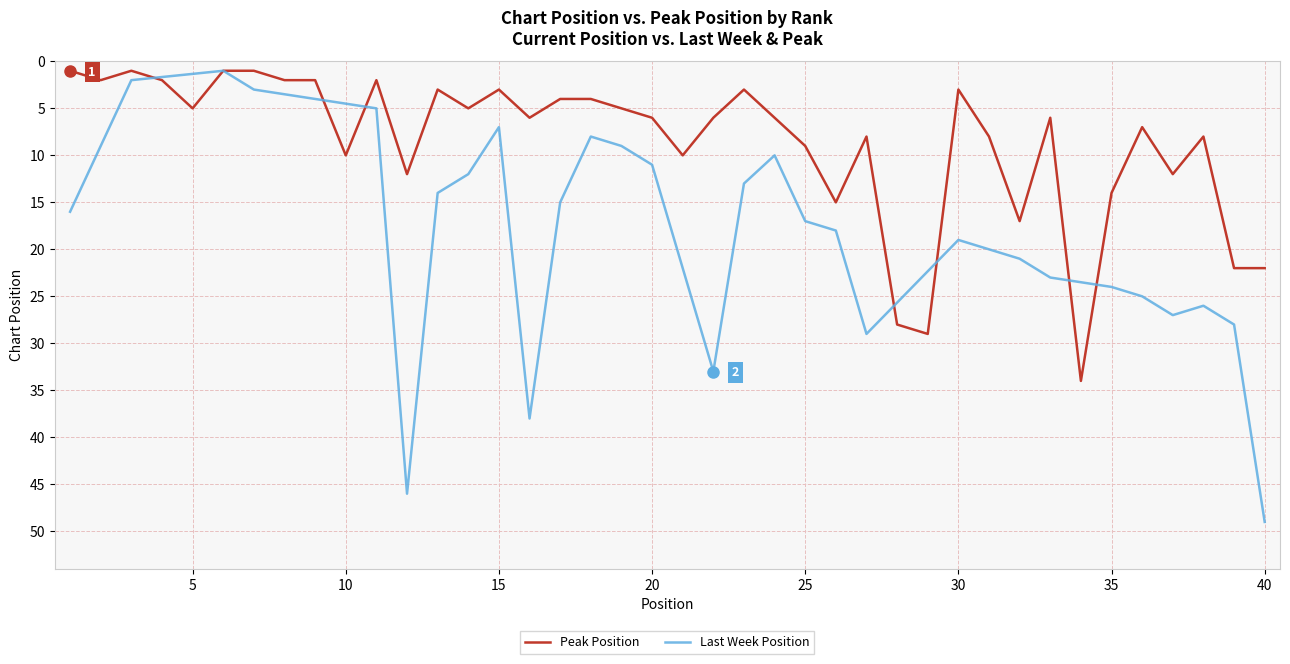

What is the value of the 38th point from the left?

8